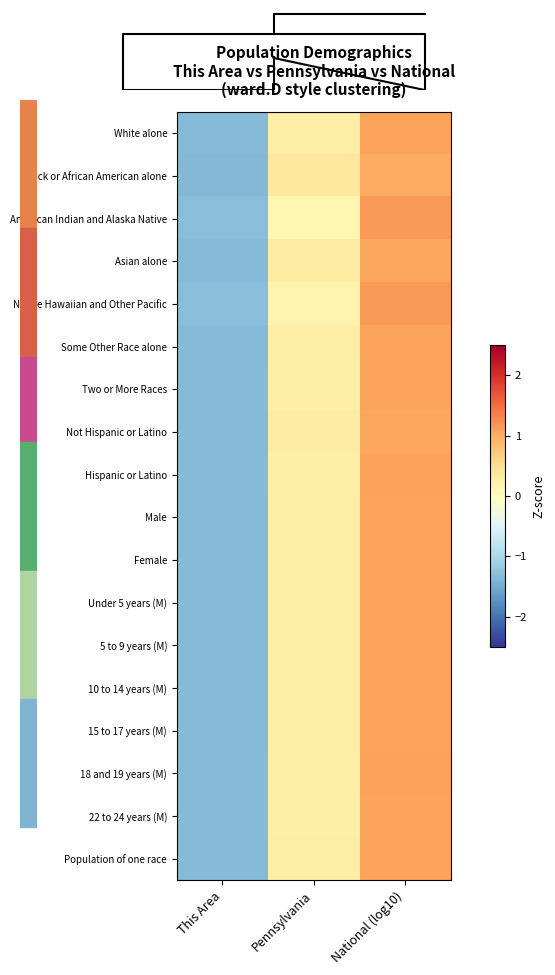

What is the greatest value displayed?

1.1